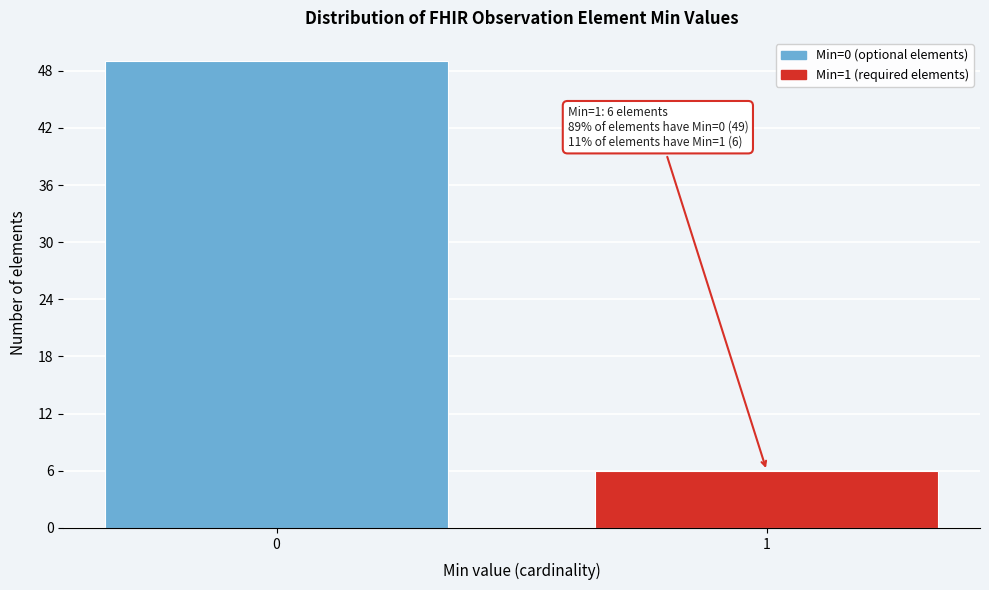

Reading right to left, transcribe all the data shown in this chart.

6	49